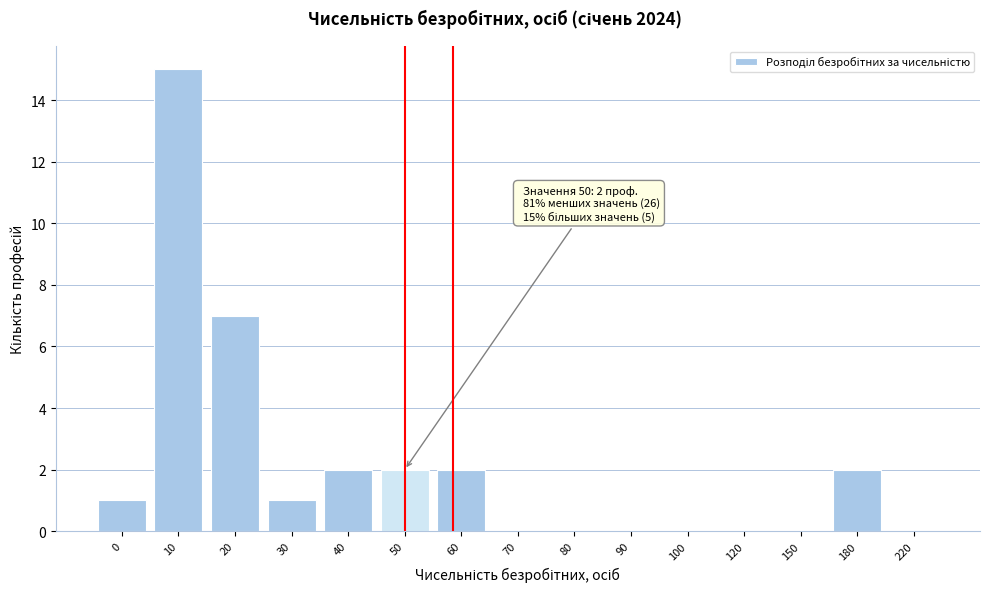

Reading left to right, extract all data points from this chart.

0=1	10=15	20=7	30=1	40=2	50=2	60=2	70=0	80=0	90=0	100=0	120=0	150=0	180=2	220=0